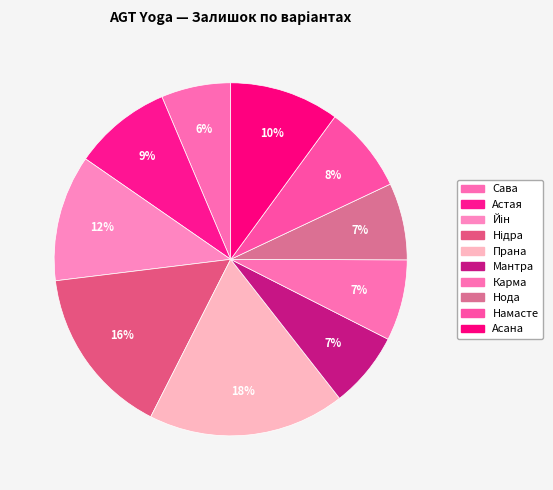

To the nearest percent, what is the average slice percentage?

10%